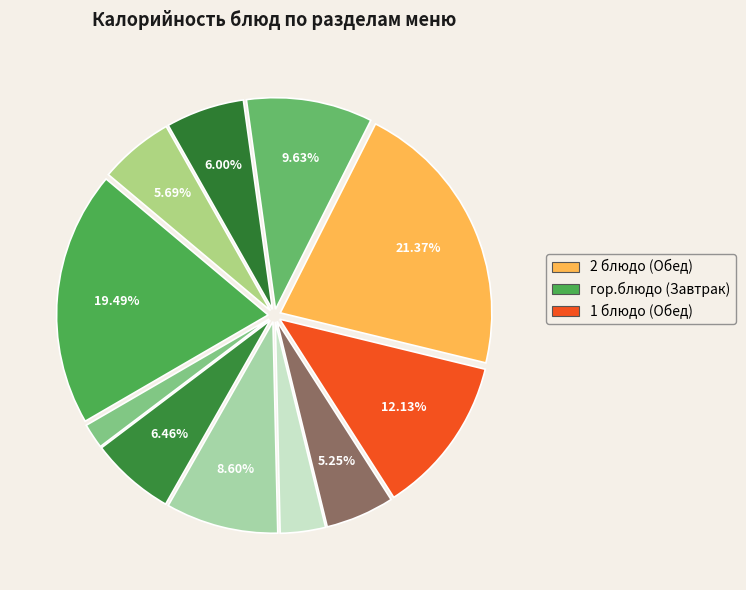

How many segments does this pie chart have?

11